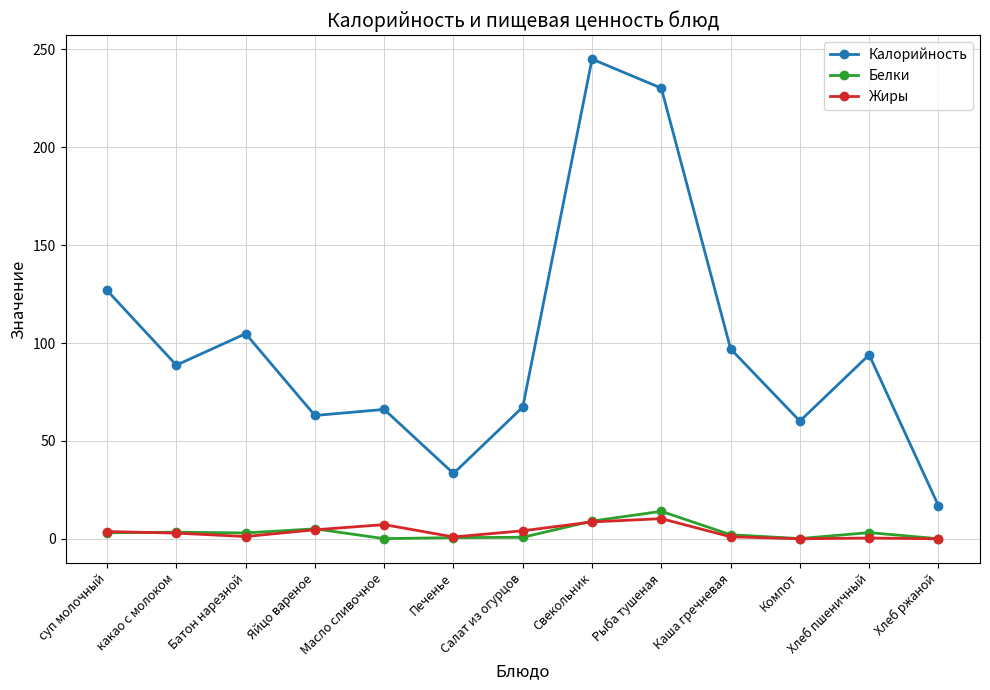

True or false: Жиры and Калорийность cross at least once.

False